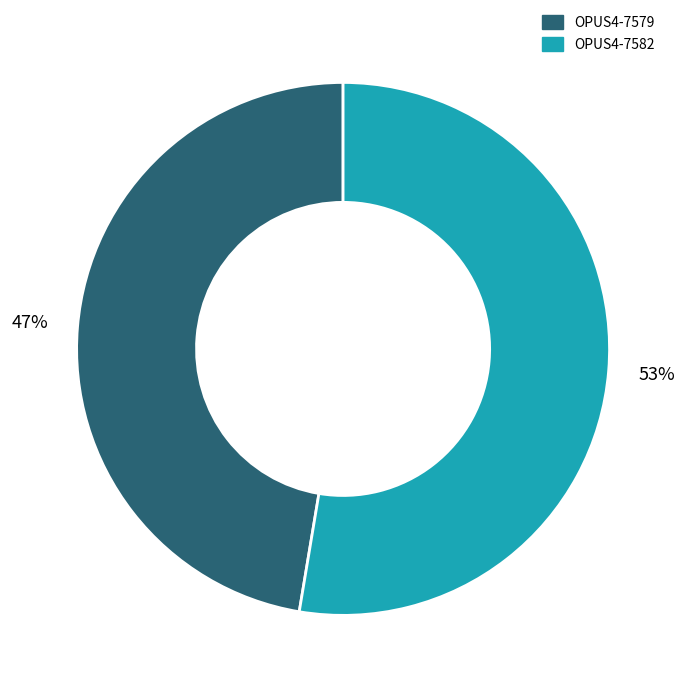

Is it true that OPUS4-7582 is 53% of the pie?

True